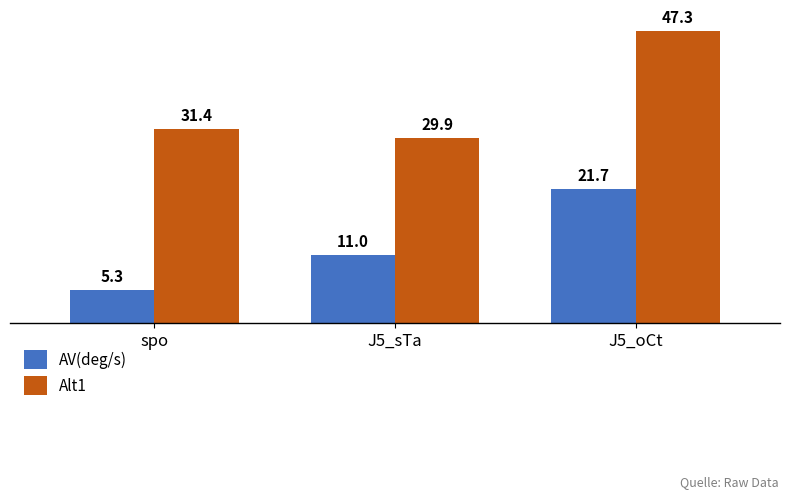

Reading left to right, list all the values displayed in this chart.

AV(deg/s): 5.3	11.0	21.7
Alt1: 31.4	29.9	47.3